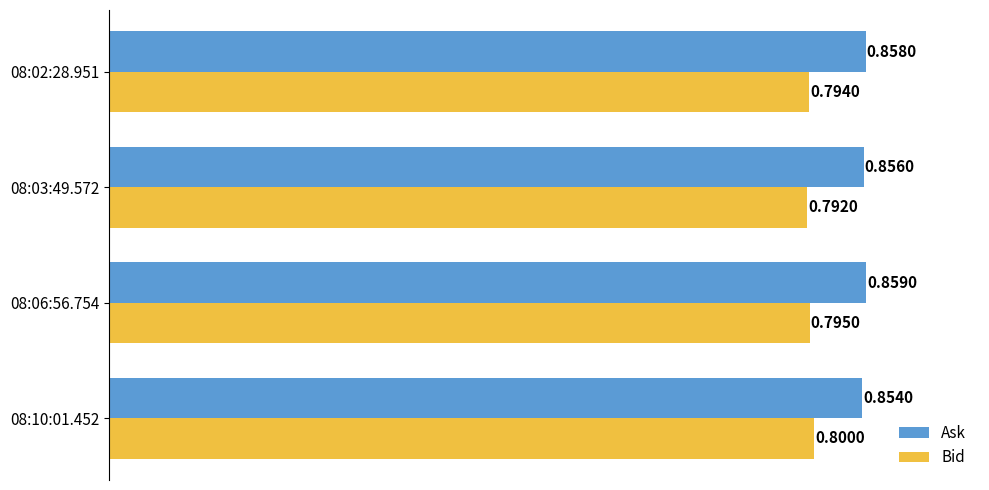

Count the Bid values in the range 0 to 1.

4